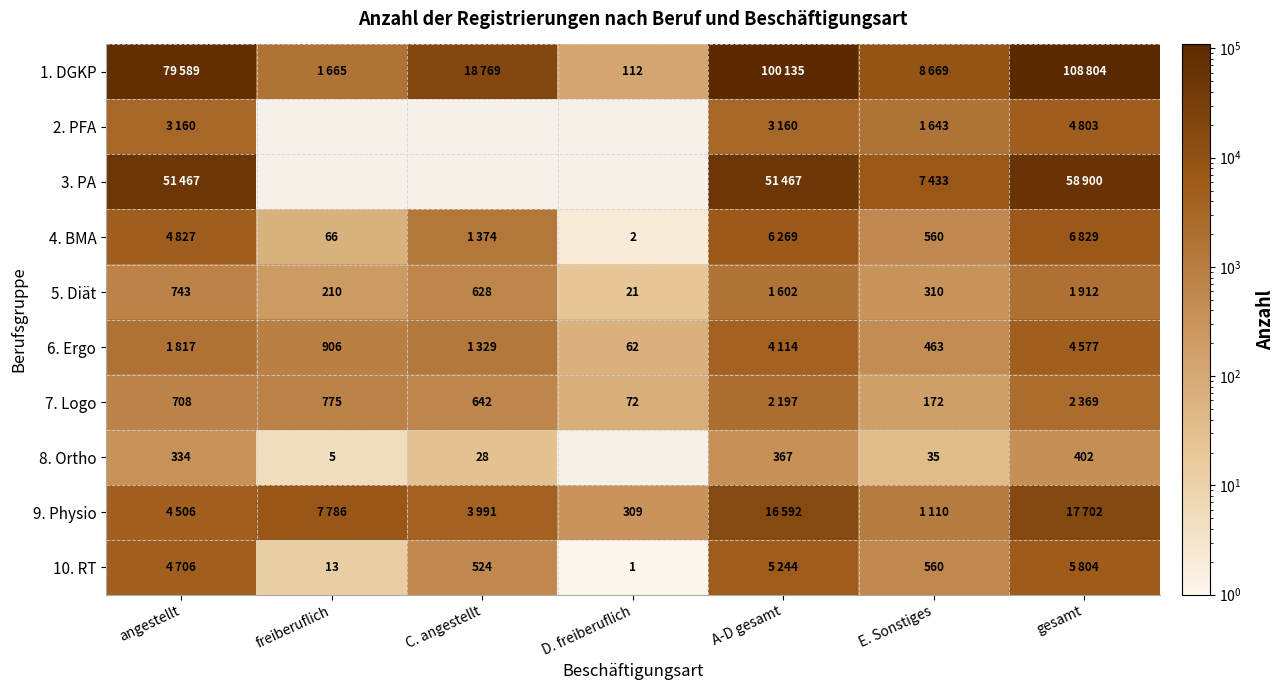

How many distinct data groups are displayed?

10